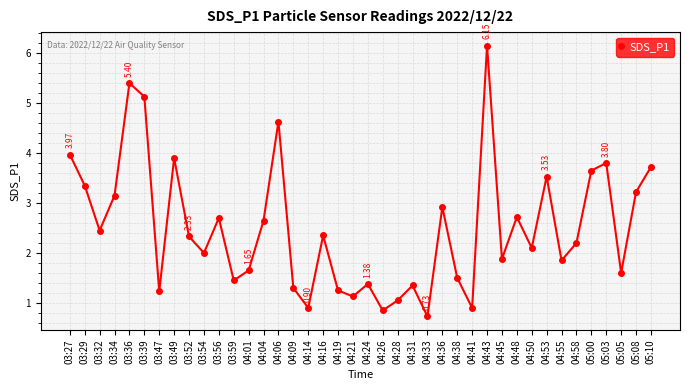

Where does the data first go above 2?

03:27